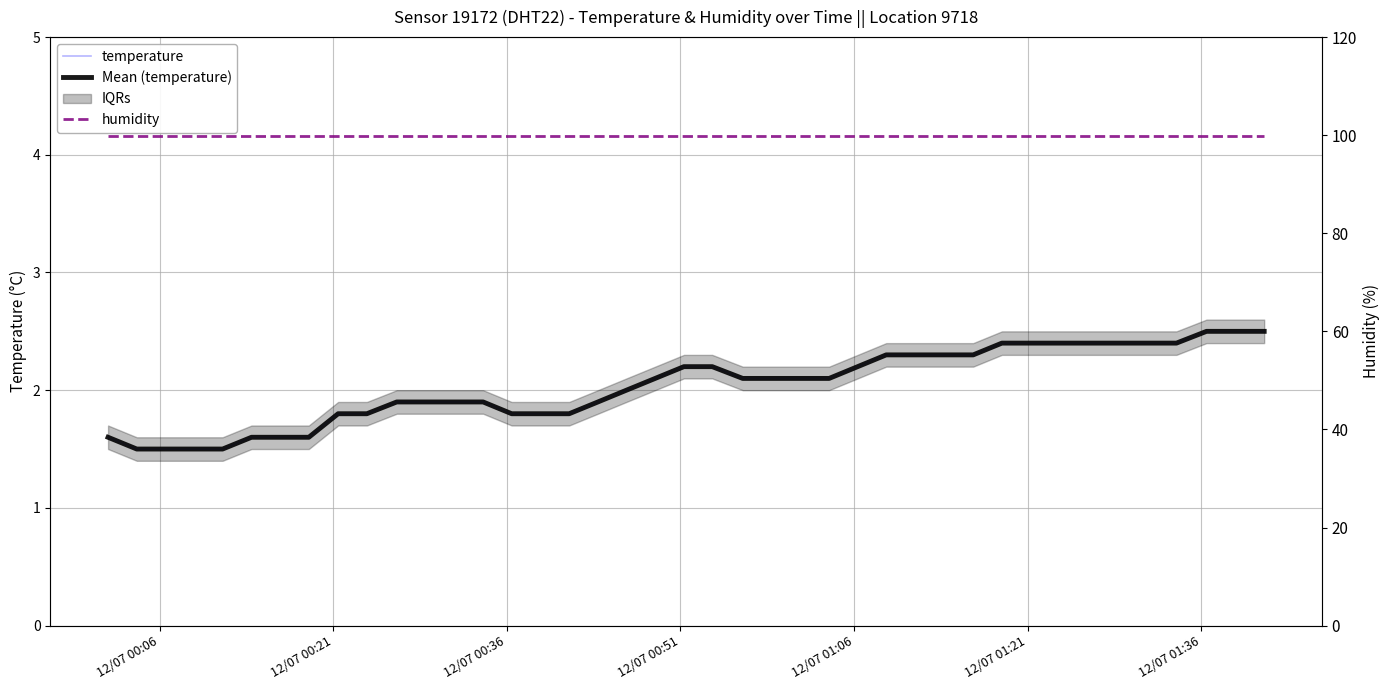

List the series in order of their peak value, lowest first.

temperature, Mean (temperature), humidity